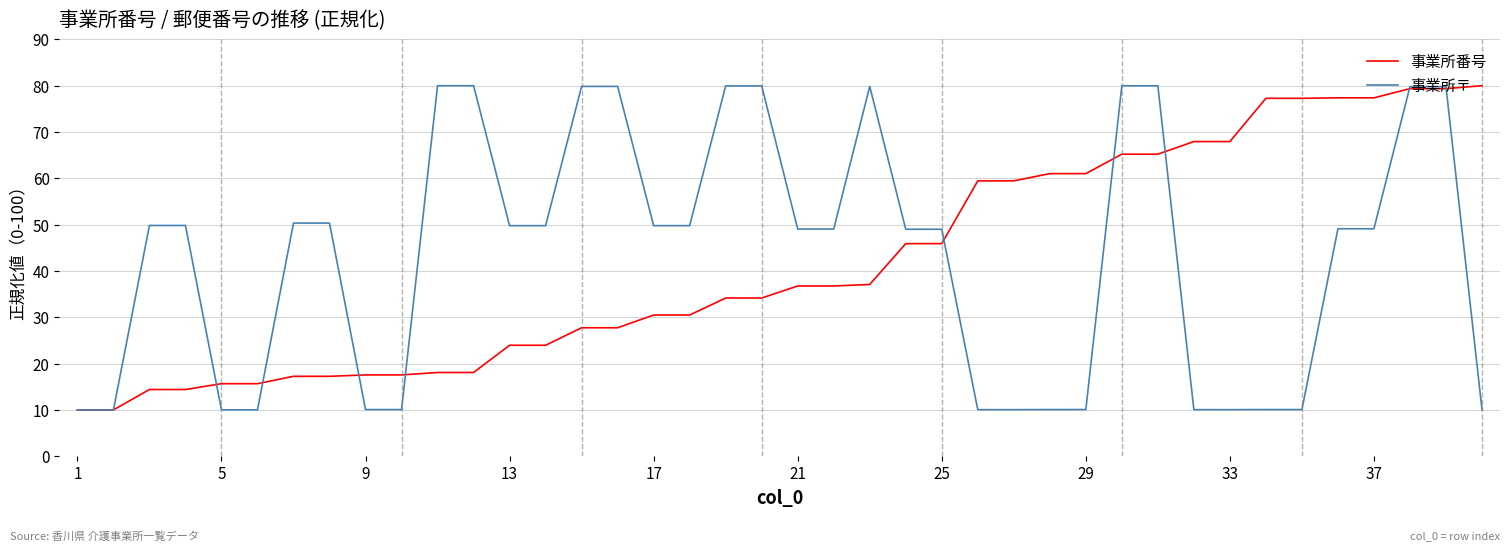

True or false: 事業所番号 and 事業所〒 cross at least once.

True